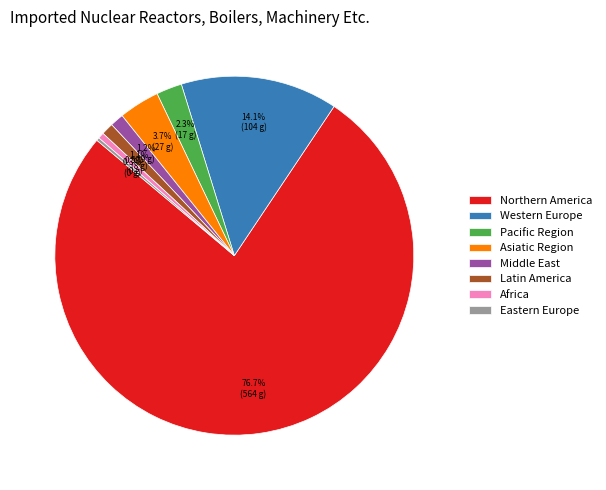

What is the majority slice?

Northern America